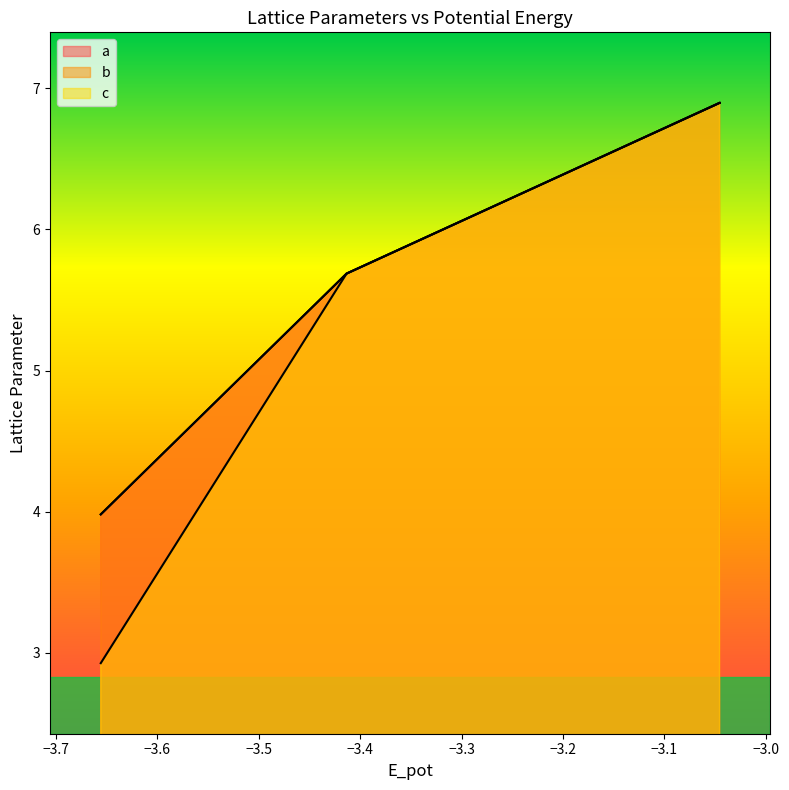

At which category does a reach its first local peak?

−3.7